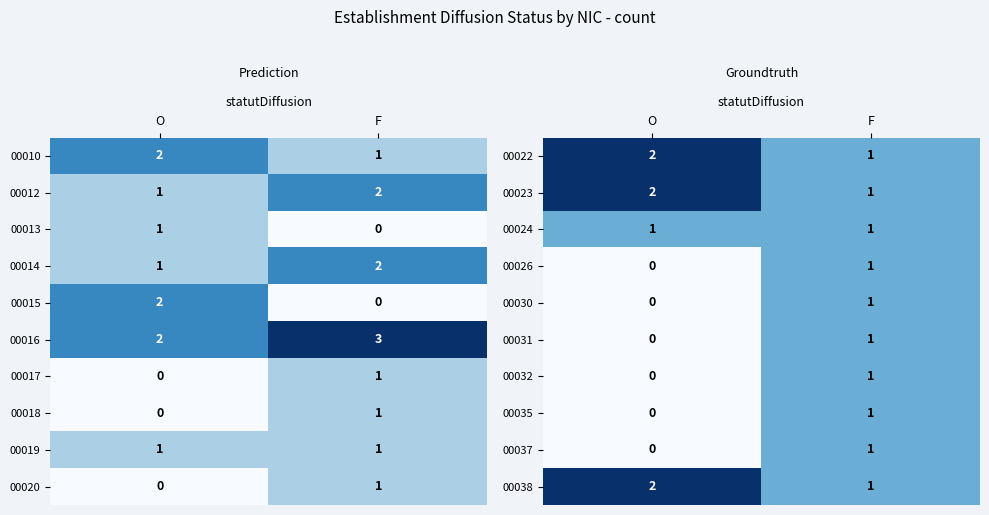

The 00030 series shows 0 at O. True or false?

False